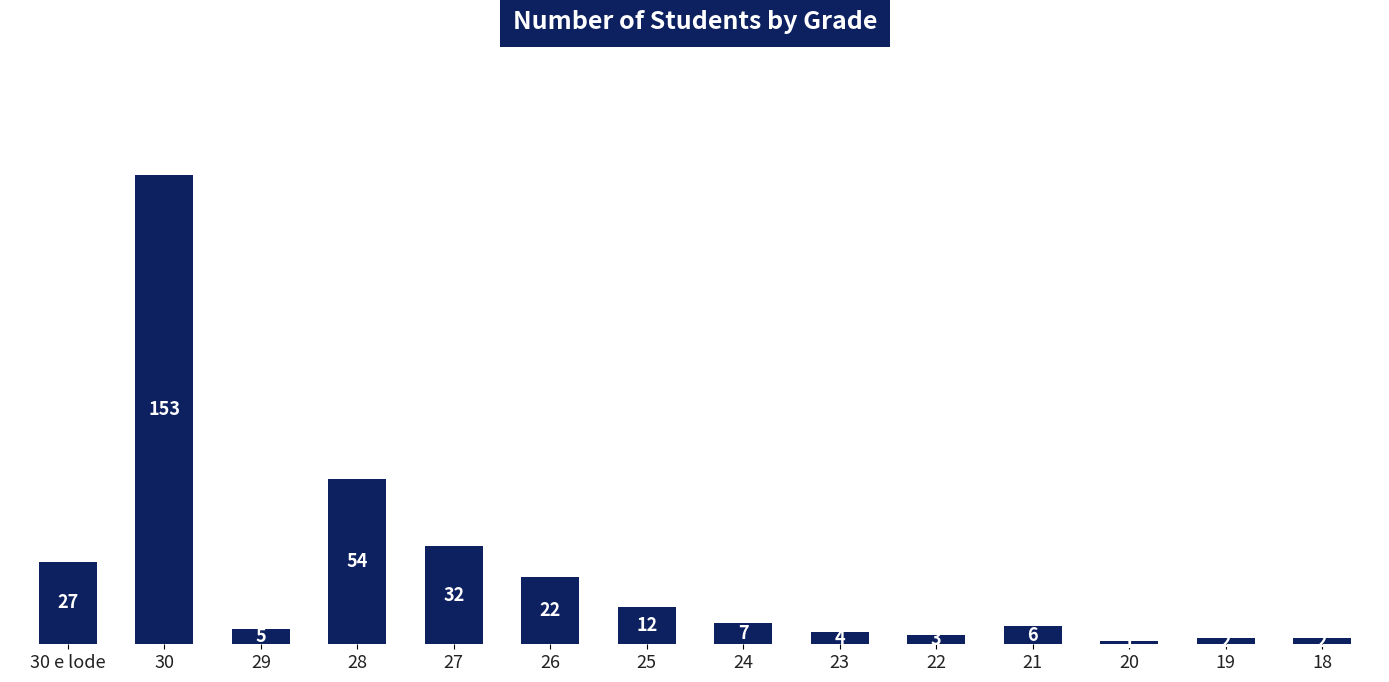

What is the difference between the second highest and minimum values?

53